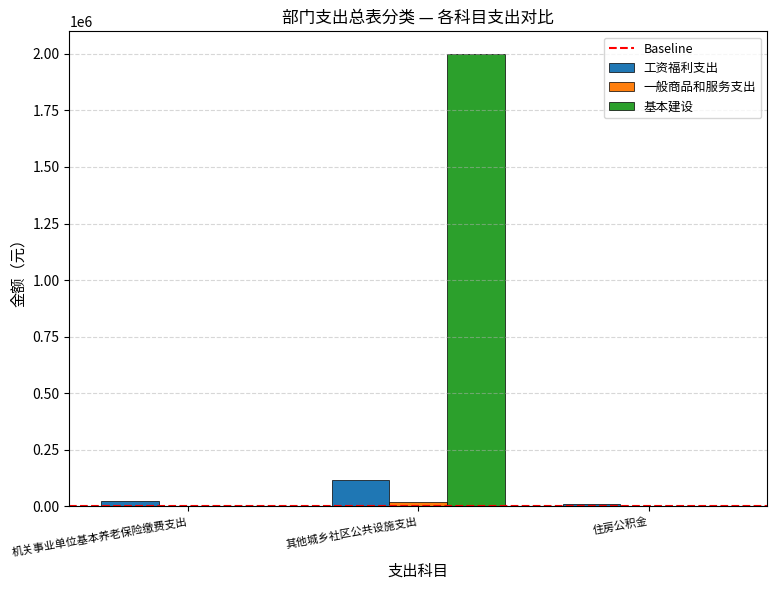

The value of 工资福利支出 at 其他城乡社区公共设施支出 is 114179.5. True or false?

True